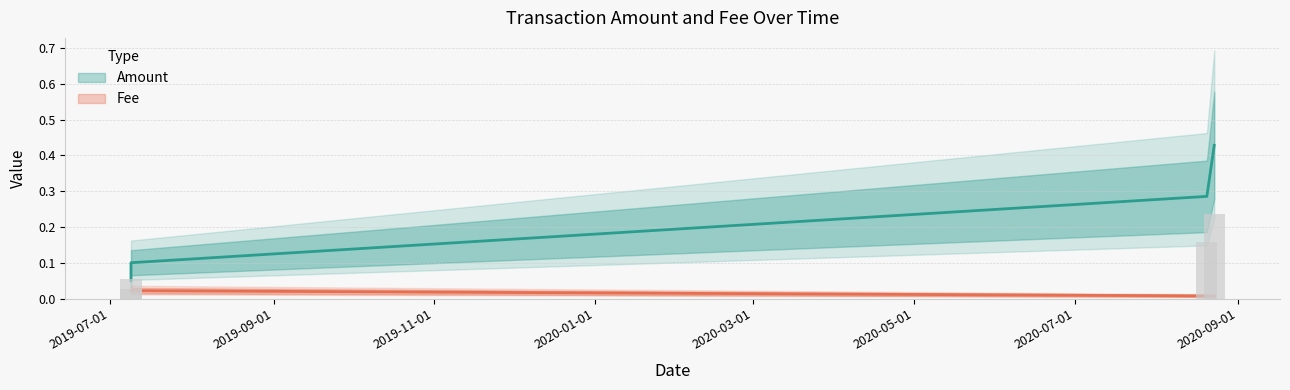

Which has a higher value, 2019-07-08 20:08:55 or 2019-07-08 20:08:55?

2019-07-08 20:08:55